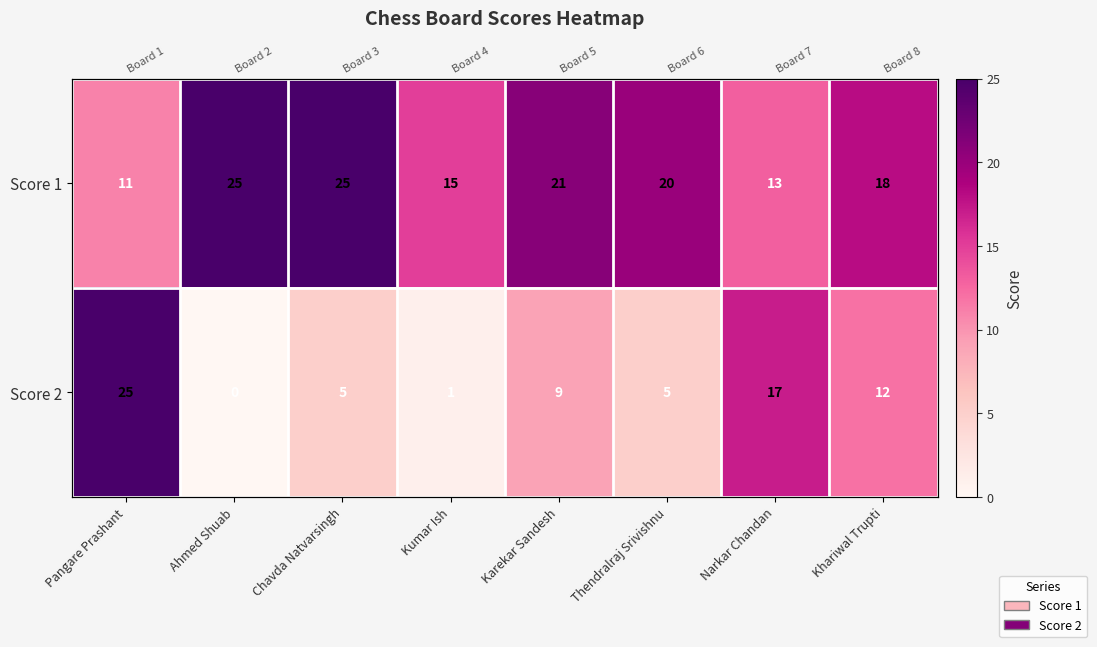

Where is Score 2 nearest to the value 12?

Khariwal Trupti